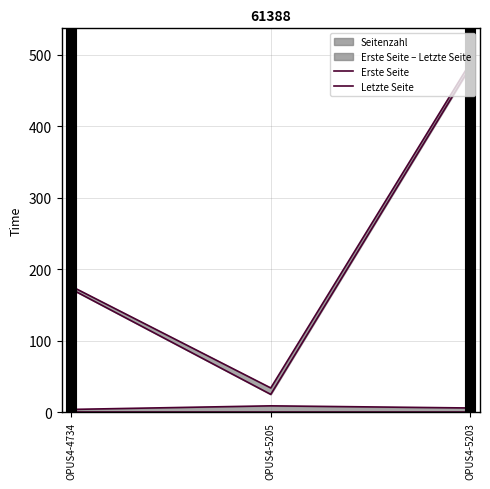

What is the value of the Erste Seite point at the 3rd from the left?

482